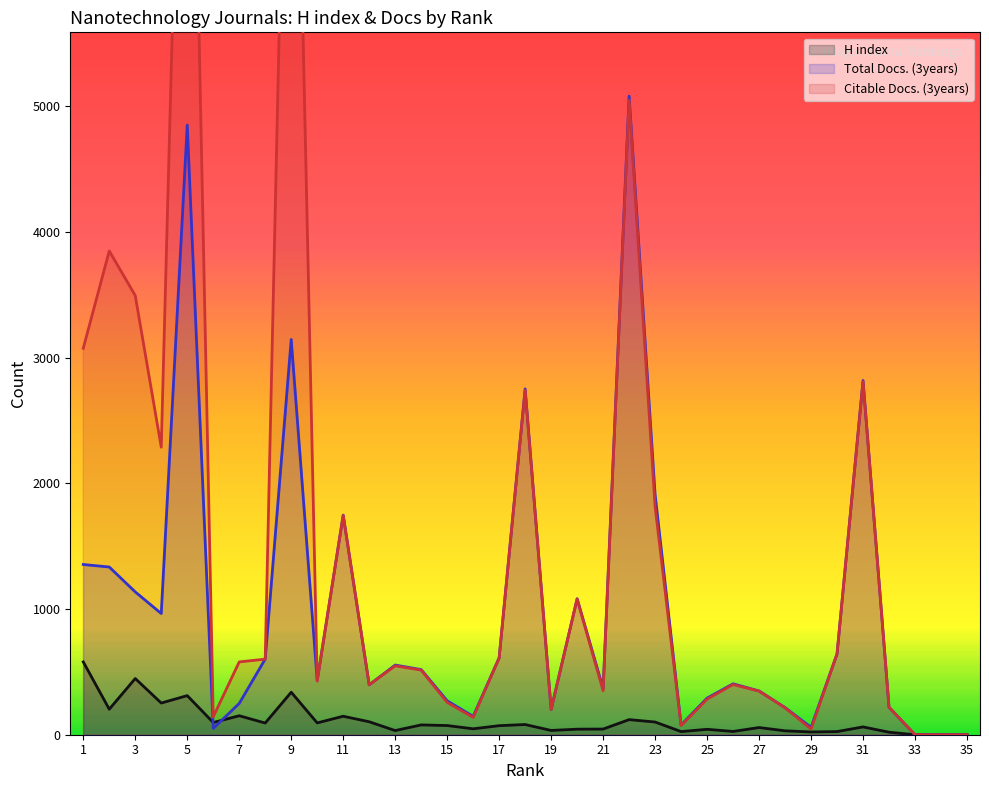

Rank the series by their maximum value, from lowest to highest.

H index, Total Docs. (3years), Citable Docs. (3years)